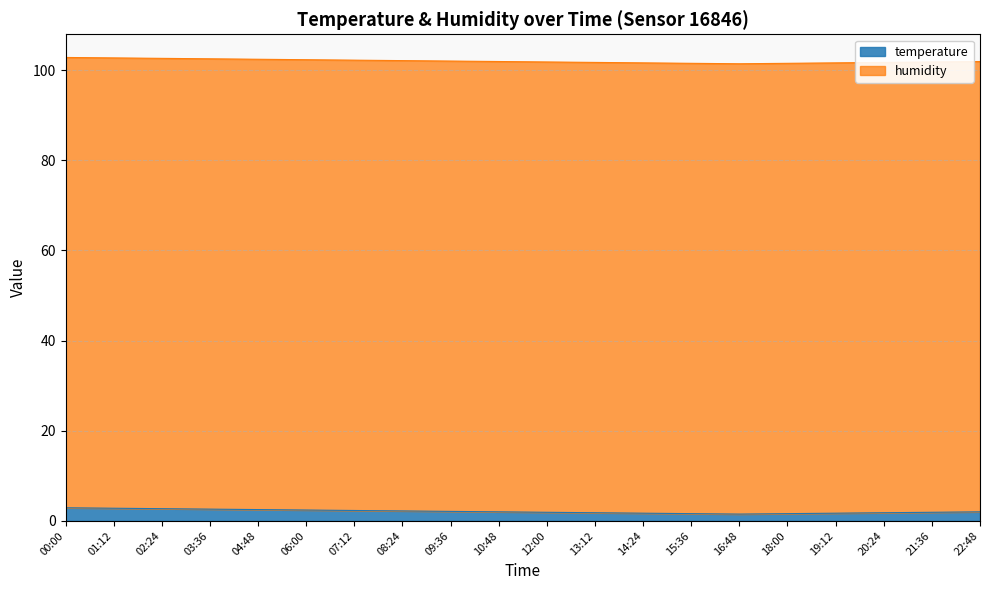

List the labels in order of value, smallest first.

16:48, 15:36, 18:00, 14:24, 19:12, 13:12, 20:24, 12:00, 21:36, 10:48, 22:48, 09:36, 08:24, 07:12, 06:00, 04:48, 03:36, 02:24, 01:12, 00:00